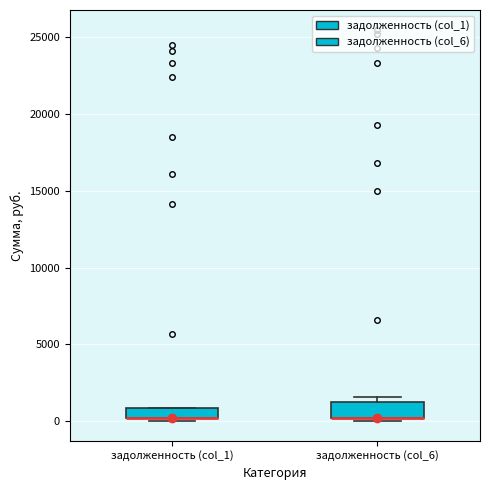

Where is the lower edge of the box for задолженность (col_1) on the y-axis? The values are not printed on the chart, so give them approximately, as read against the axis.

0